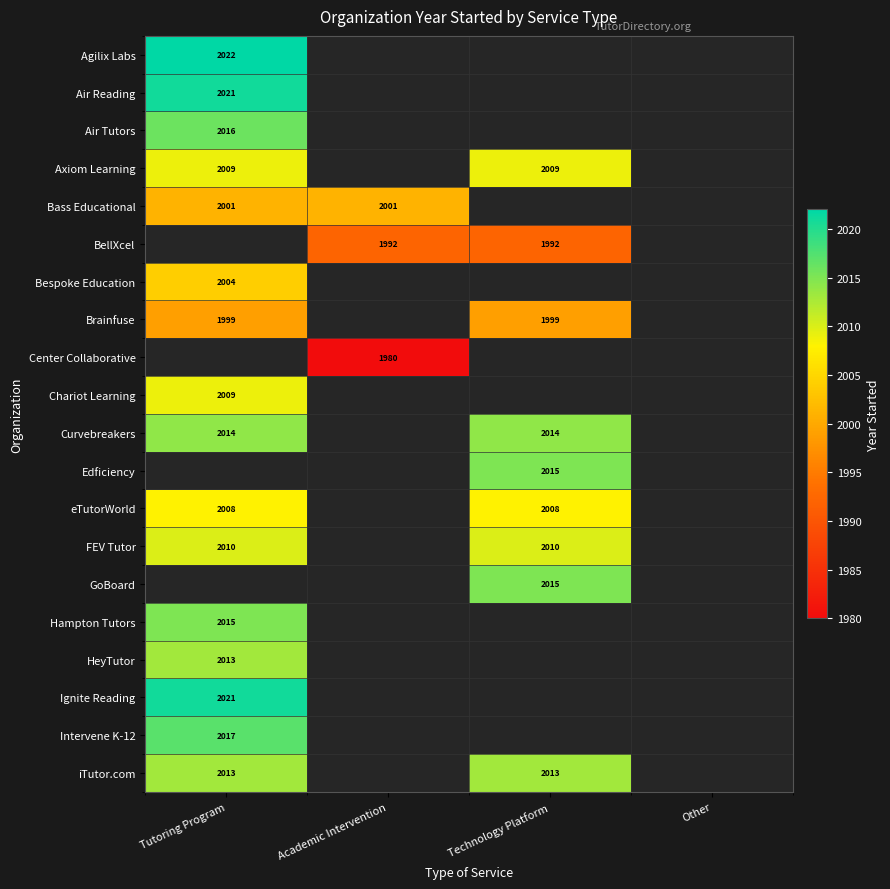

Is the value of eTutorWorld at Tutoring Program greater than the value of GoBoard at Technology Platform?

No